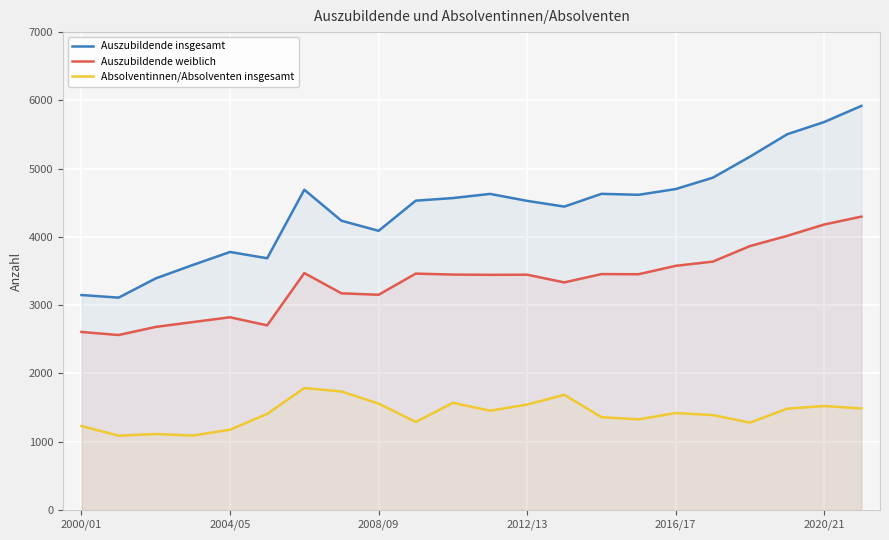

The value of Absolventinnen/Absolventen insgesamt at 2020/21 is 922. True or false?

False